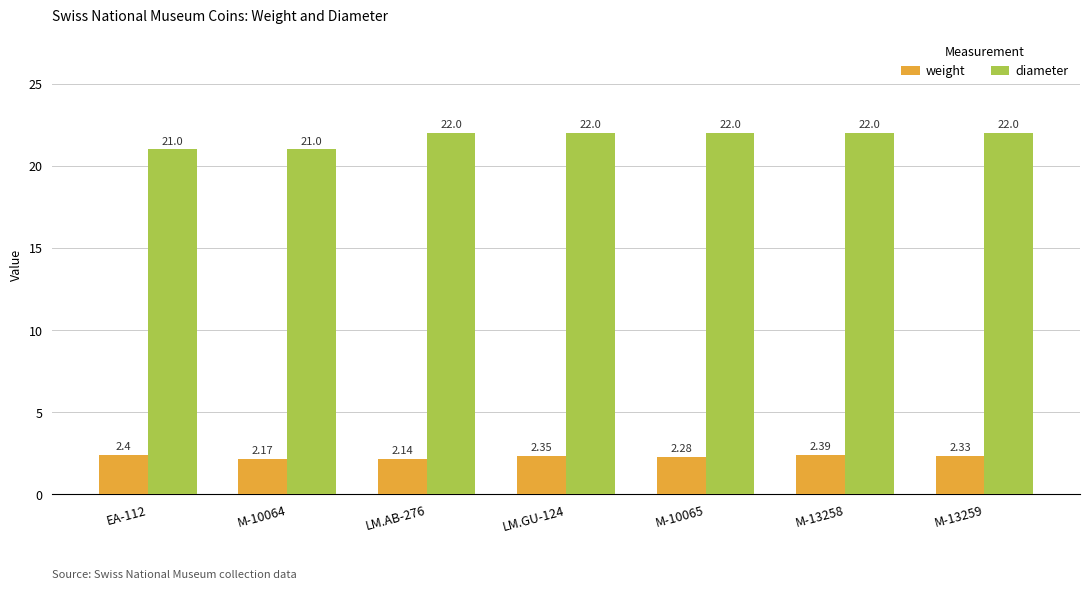

How many bars are there in total?

14